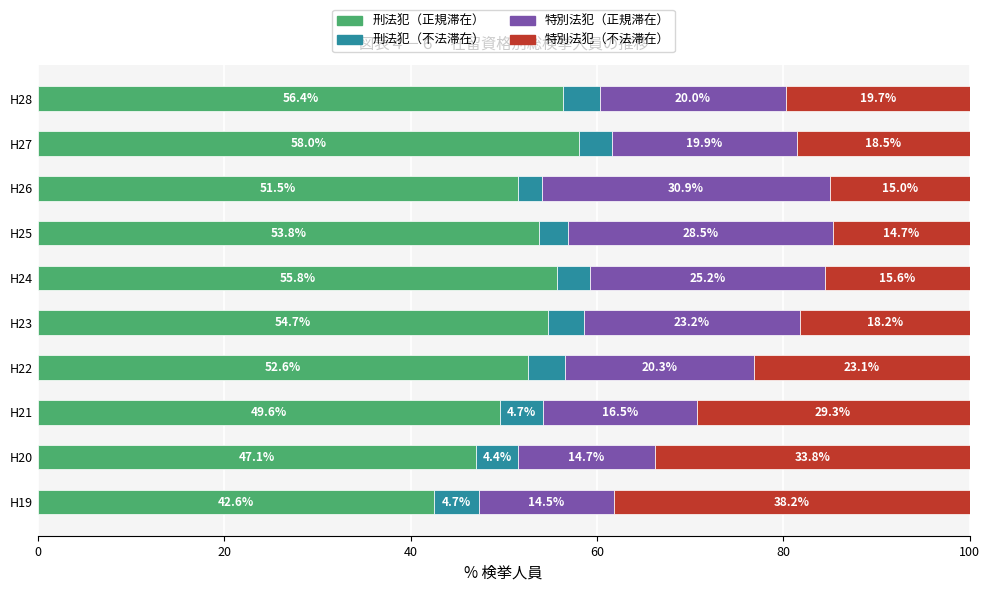

What is the sum of the 刑法犯（正規滞在） values at H27 and H20?

105.1